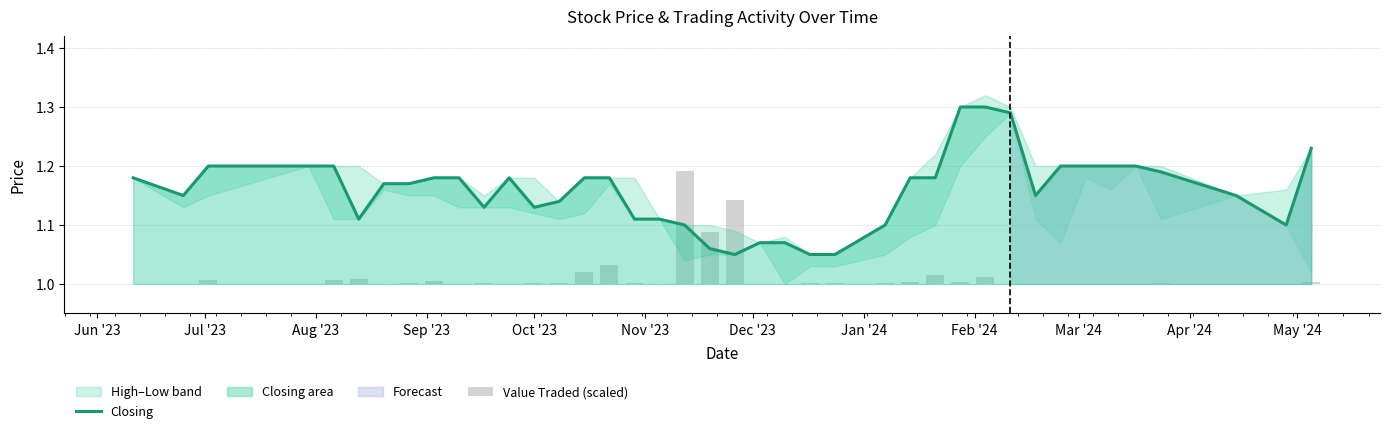

Reading left to right, transcribe all the data shown in this chart.

1.2	1.1	1.2	1.2	1.2	1.1	1.2	1.2	1.2	1.2	1.1	1.2	1.1	1.1	1.2	1.2	1.1	1.1	1.1	1.1	1.1	1.1	1.1	1.1	1.1	1.1	1.2	1.2	1.3	1.3	1.3	1.1	1.2	1.2	1.2	1.2	1.2	1.1	1.1	1.2